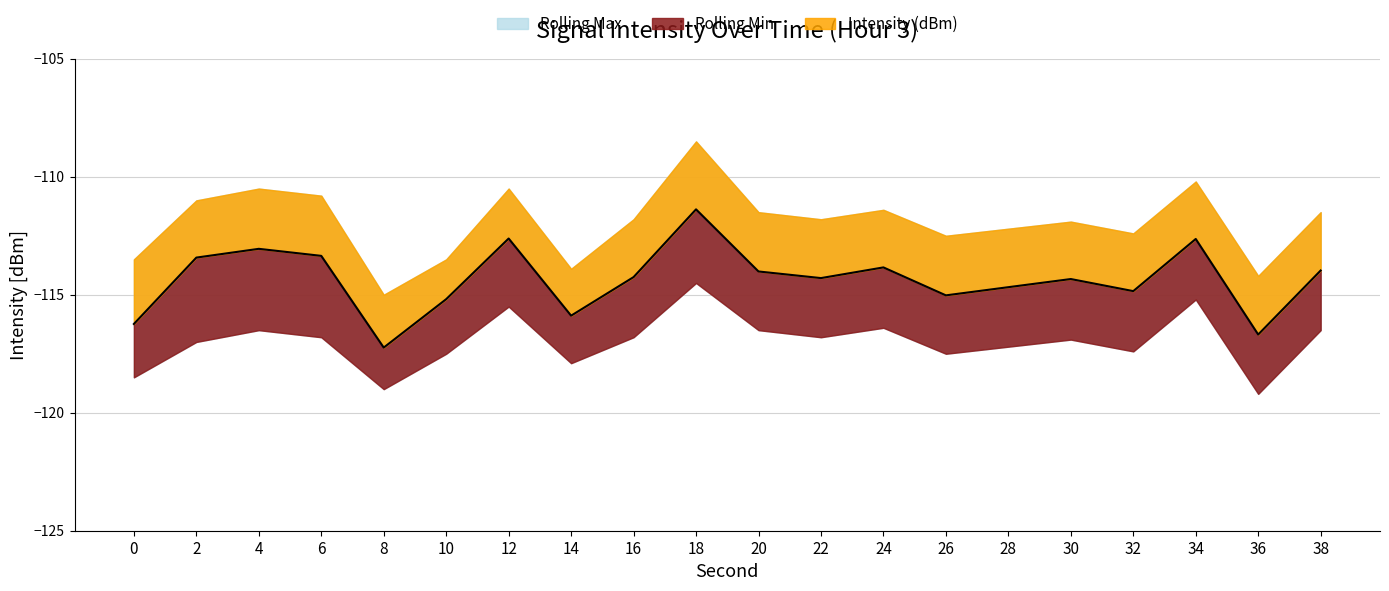

The value of Rolling Min at 34 is -115.2. True or false?

True